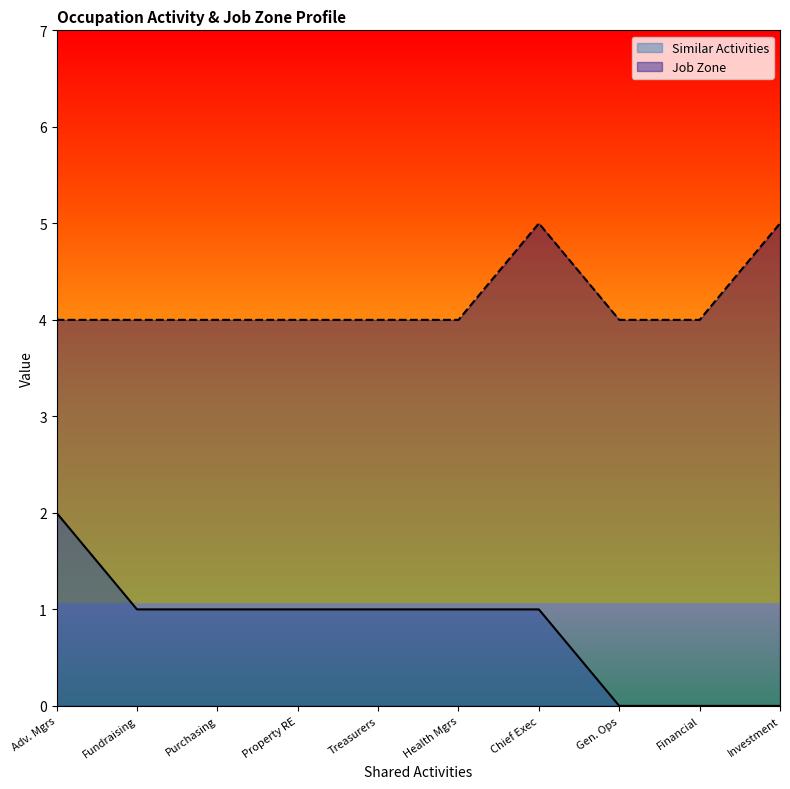

Rank the series at Treasurers from highest to lowest value.

Job Zone, Similar Activities